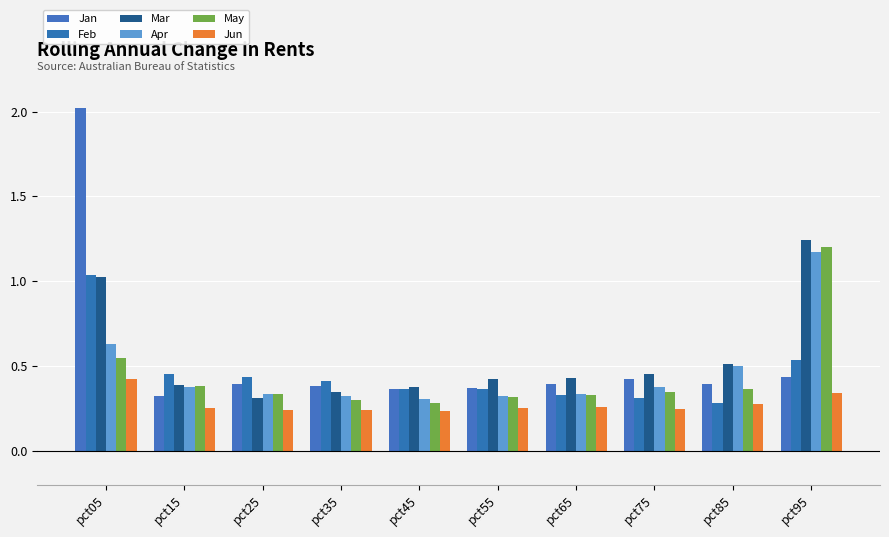

What value does the Apr series have at pct35?

0.3